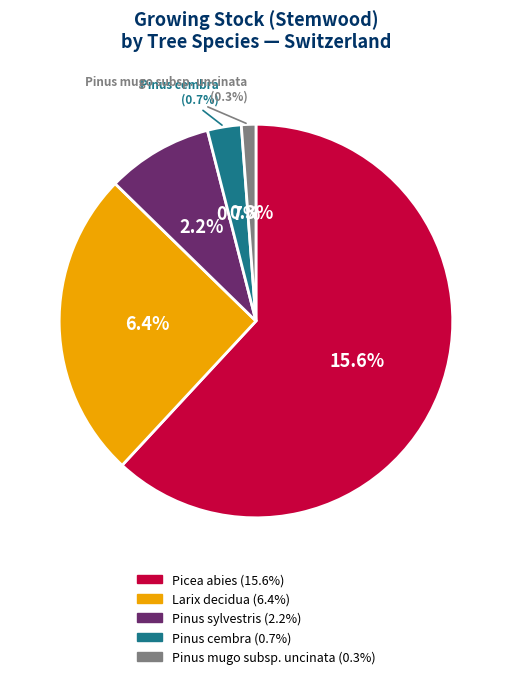

Combined, what portion of the pie is Picea abies and Pinus cembra?

64.7%